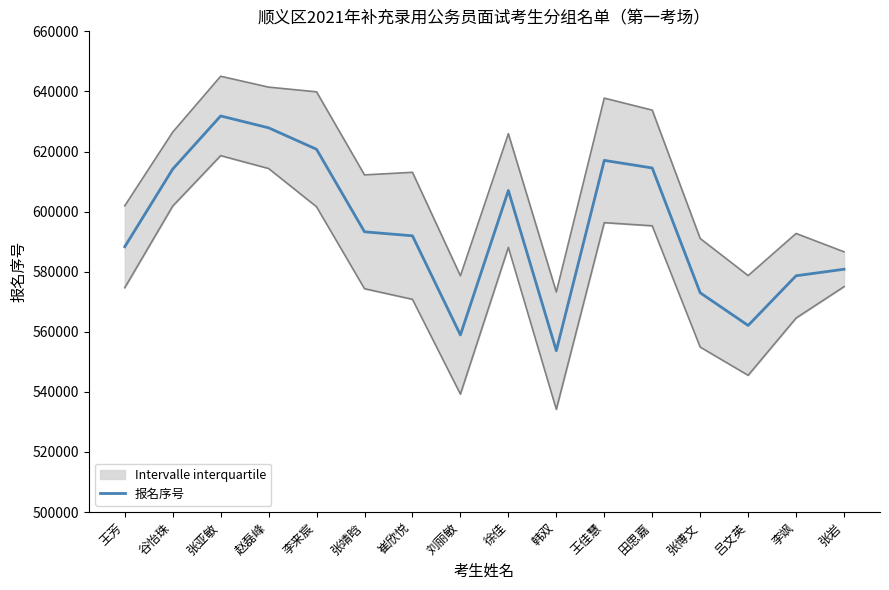

List the labels in order of value, largest first.

张亚敏, 赵磊峰, 李来宸, 王佳慧, 田思嘉, 谷怡珠, 徐佳, 张靖晗, 崔欣悦, 王芳, 张岩, 李飒, 张博文, 吕文英, 刘丽敏, 韩双